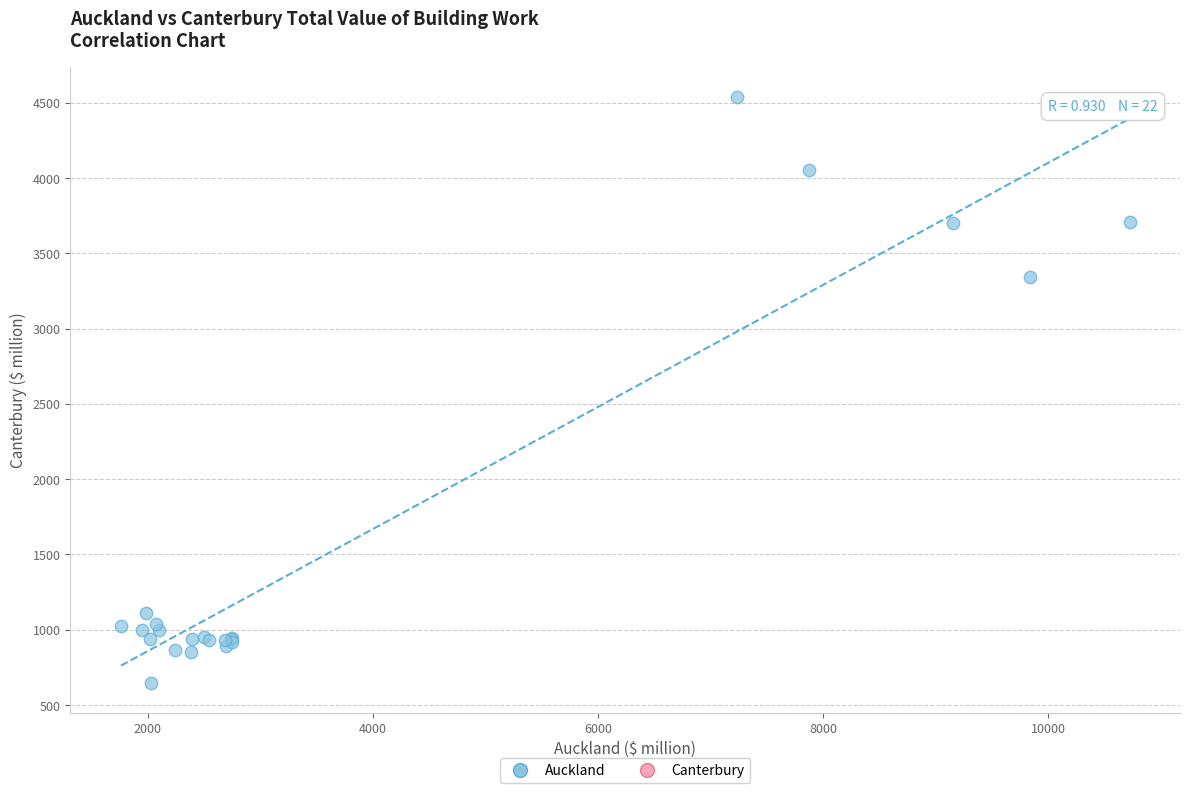

What Y value in the scatter plot is closest to 2593?

3344